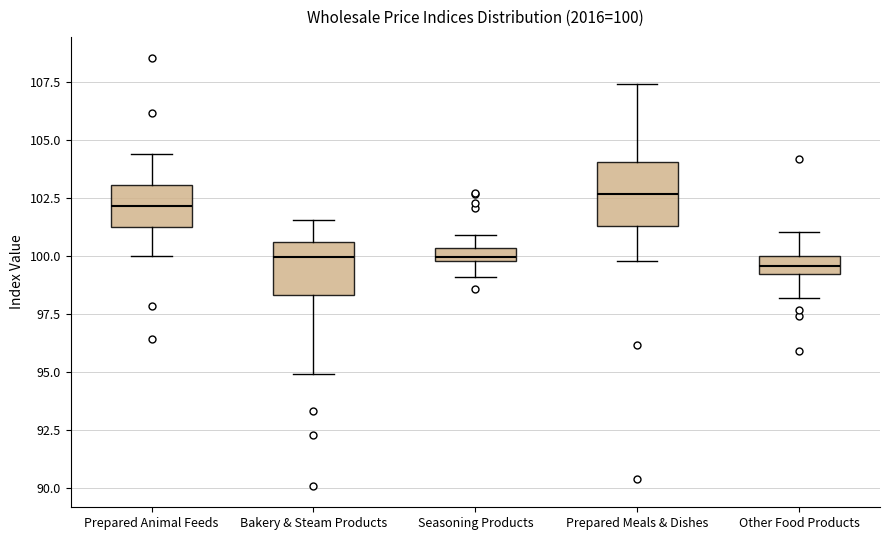

Which box has the highest median line?

Prepared Meals & Dishes